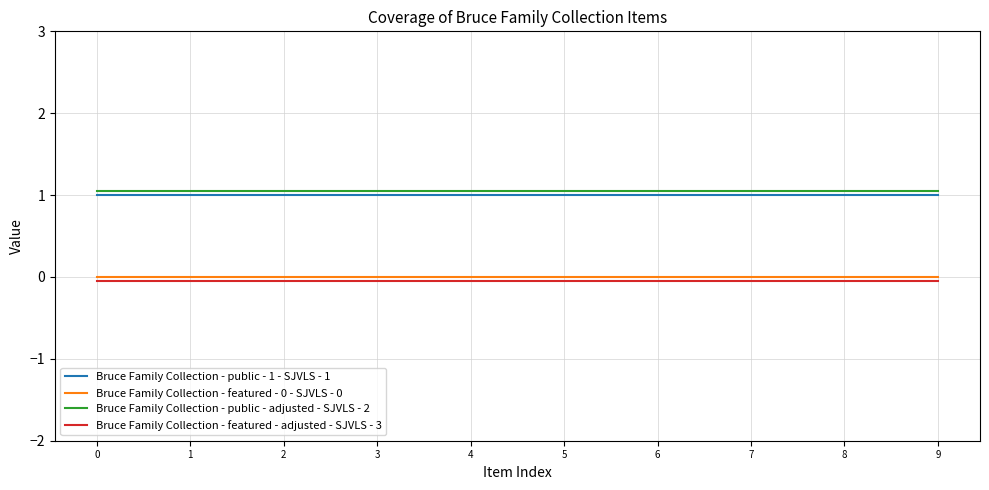

True or false: Bruce Family Collection - featured - 0 - SJVLS - 0 and Bruce Family Collection - public - 1 - SJVLS - 1 intersect in this chart.

False